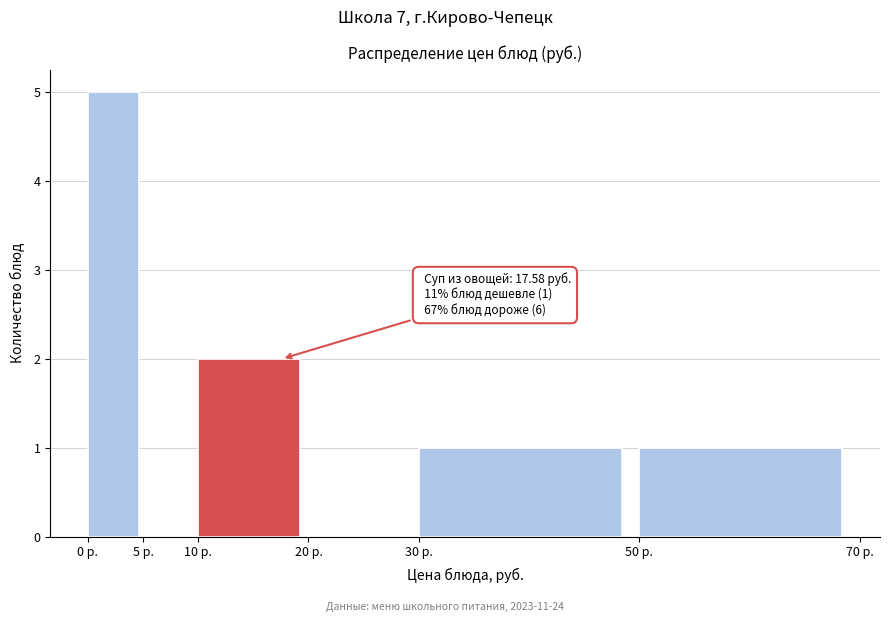

Which range on the x-axis has the tallest bar?

0 to 5